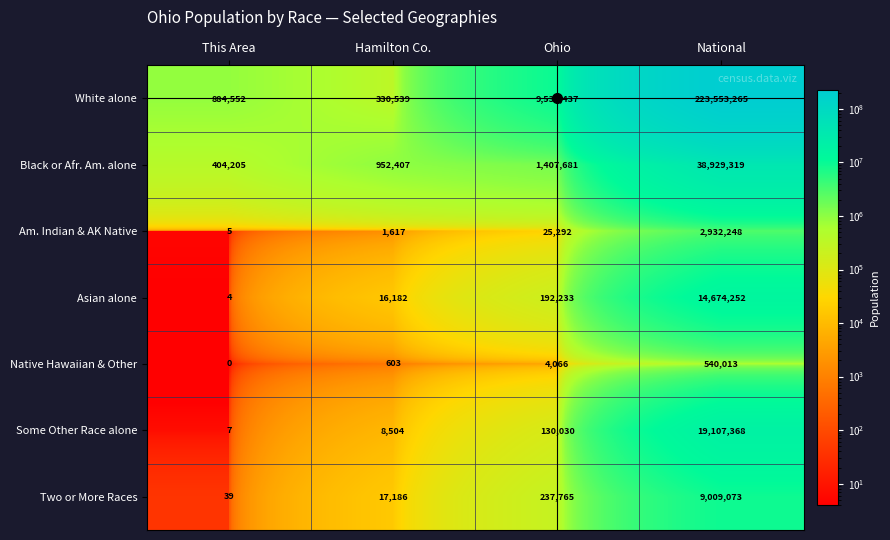

Which series has the widest spread of values?

White alone